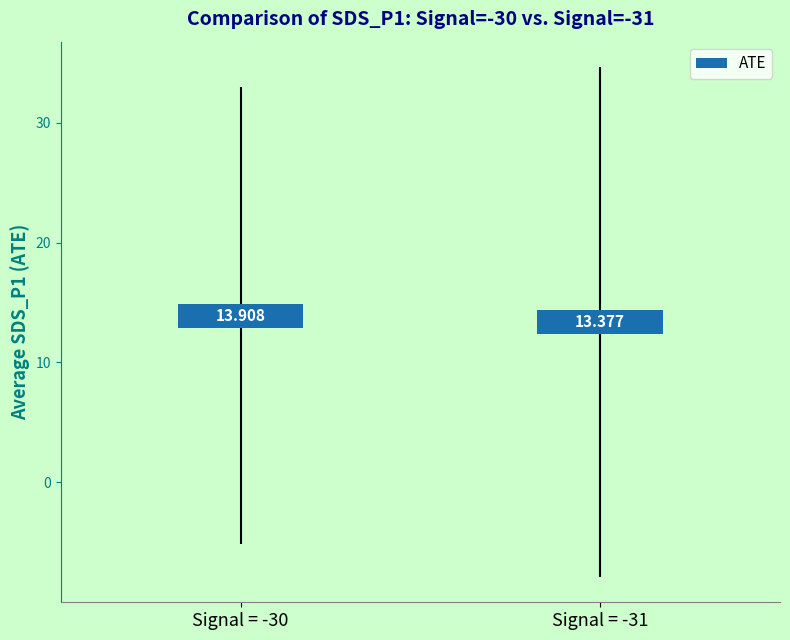

List the labels in order of value, largest first.

-30, -31